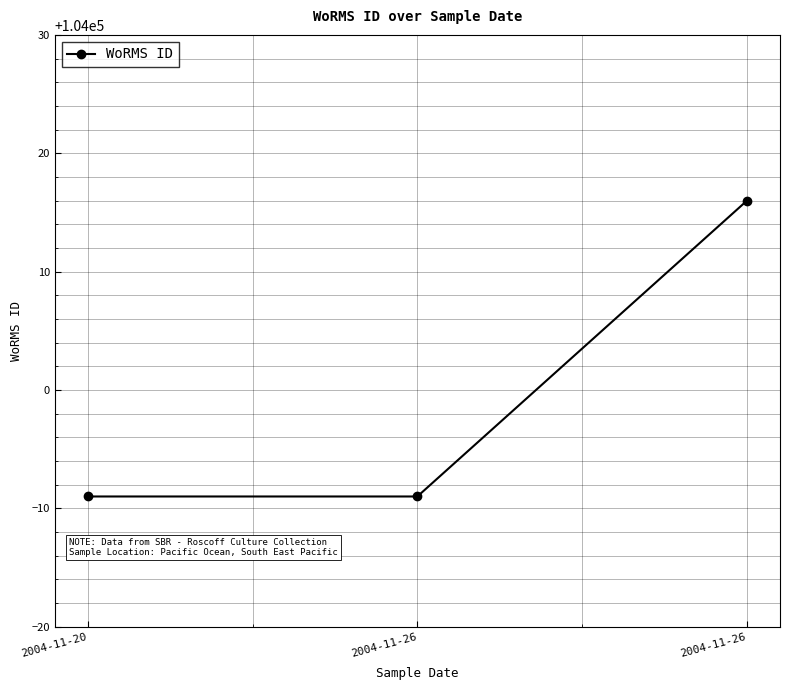

What is the difference between the values at 2004-11-20 and 2004-11-26?

25